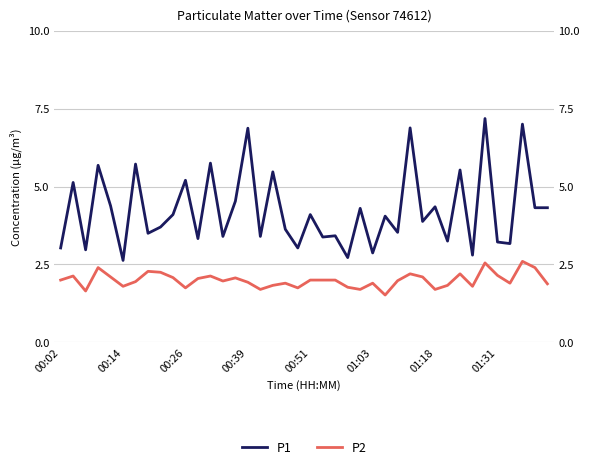

Does the chart have visible grid lines?

Yes